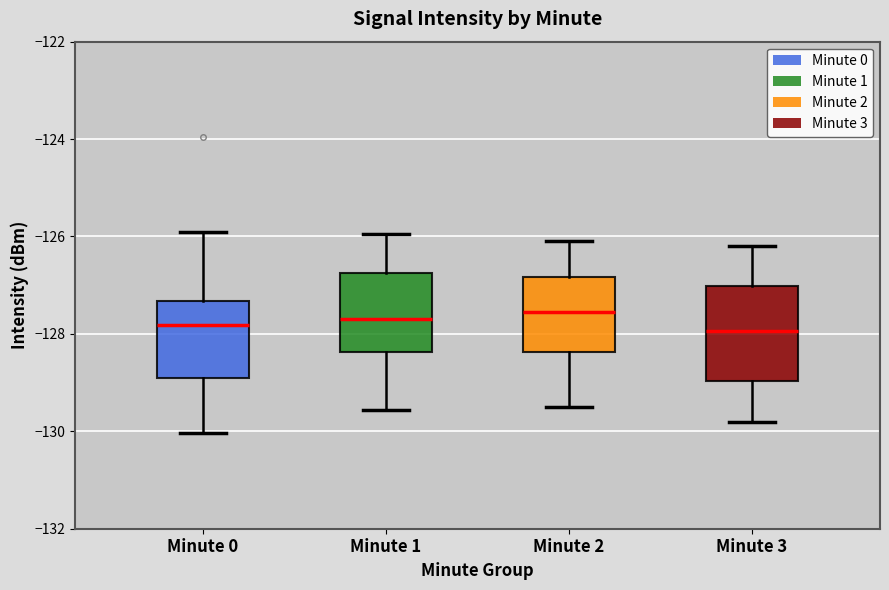

Comparing the boxes themselves (not the whiskers), which one is the tallest?

Minute 3